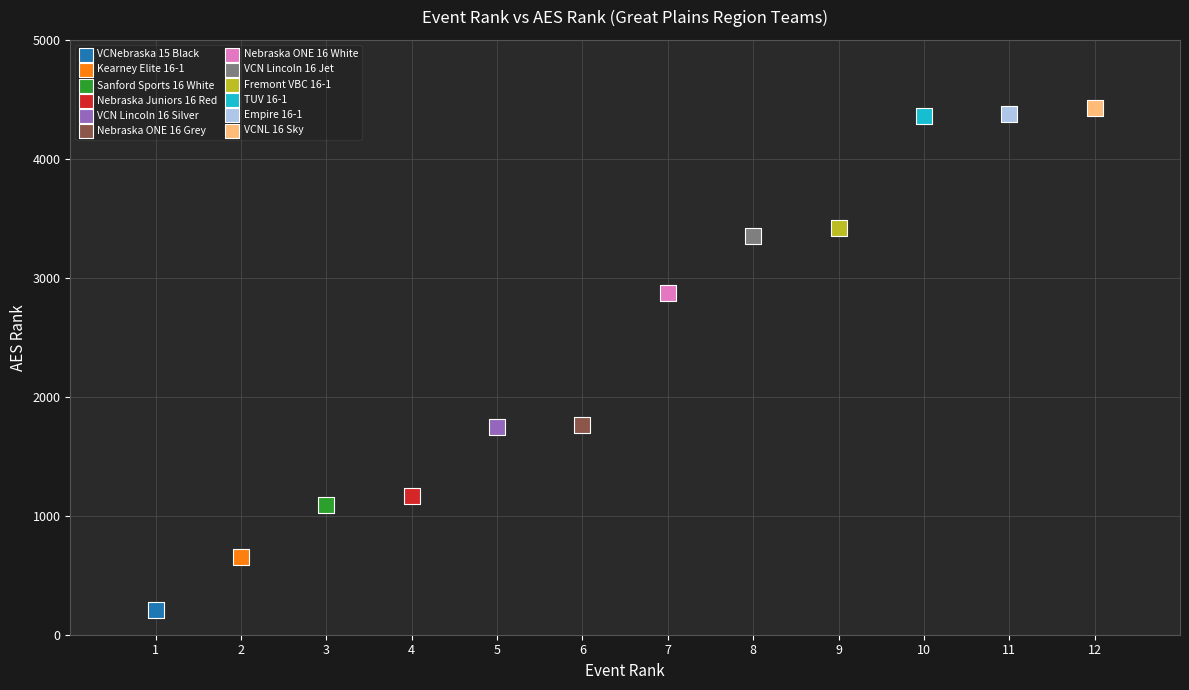

What are all the series names shown in the legend?

VCNebraska 15 Black, Kearney Elite 16-1, Sanford Sports 16 White, Nebraska Juniors 16 Red, VCN Lincoln 16 Silver, Nebraska ONE 16 Grey, Nebraska ONE 16 White, VCN Lincoln 16 Jet, Fremont VBC 16-1, TUV 16-1, Empire 16-1, VCNL 16 Sky